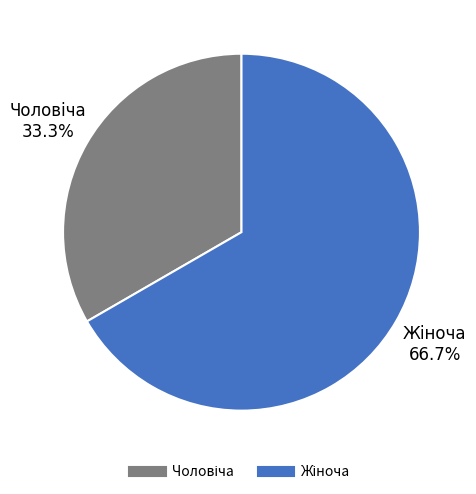

Count the number of slices in the pie.

2